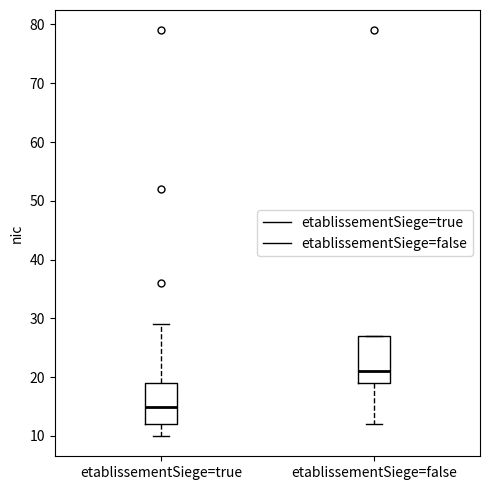

Reading left to right, read every box against the y-axis: the position of its median line, the range the box covers, and the ends of its whiskers. The values are not printed on the chart, so give them approximately, as read against the axis.

etablissementSiege=true: median 15, box 12 to 19, whiskers 10 to 29
etablissementSiege=false: median 21, box 19 to 27, whiskers 12 to 27